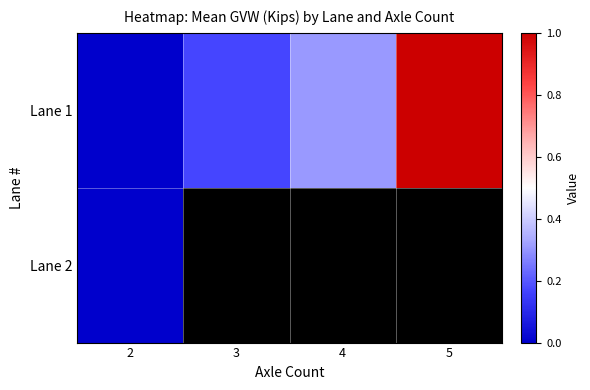

Count the number of data series in this chart.

2